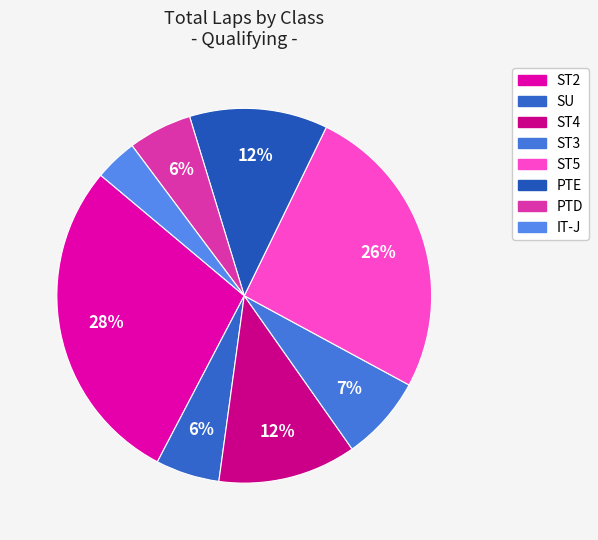

Count the number of slices in the pie.

8